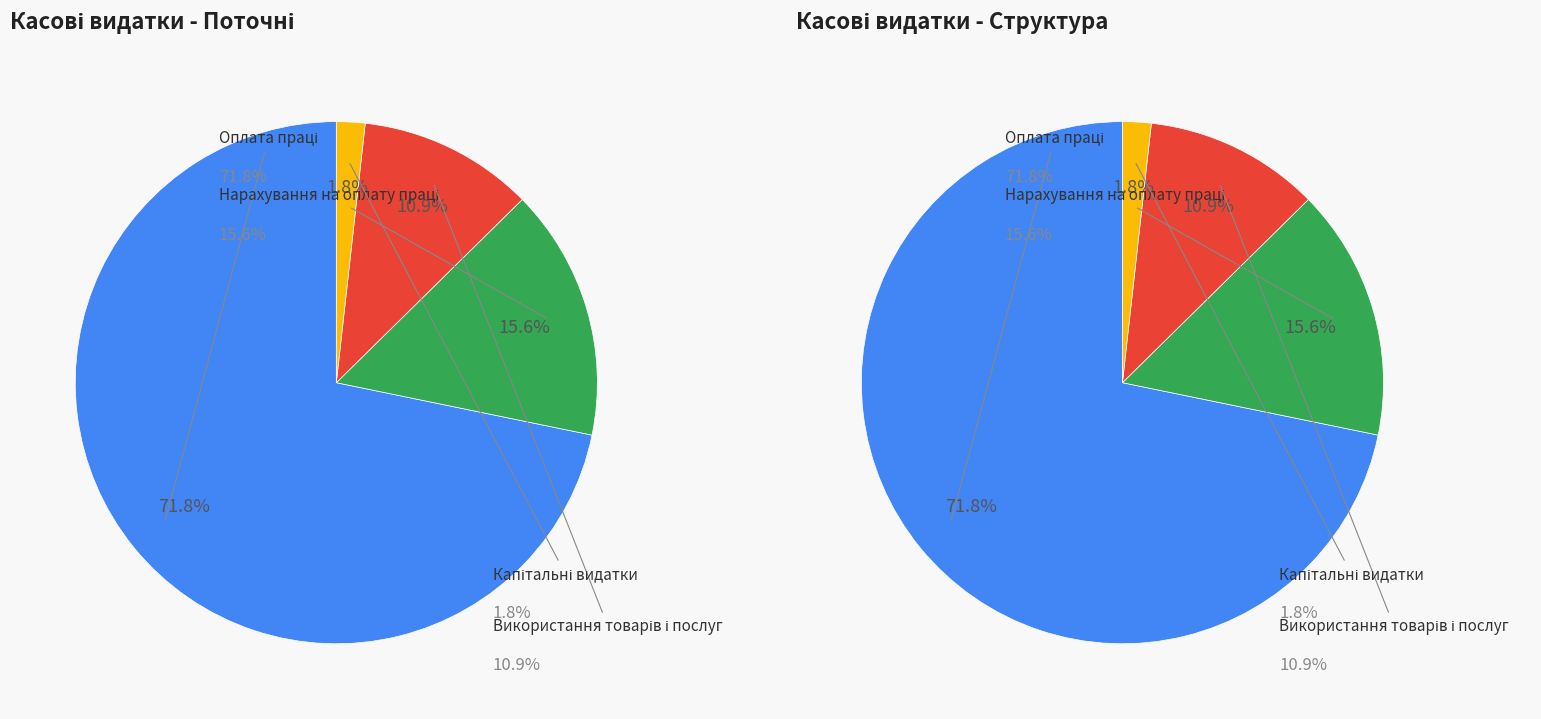

What portion of the pie excludes Нарахування на оплату праці?

84.4%